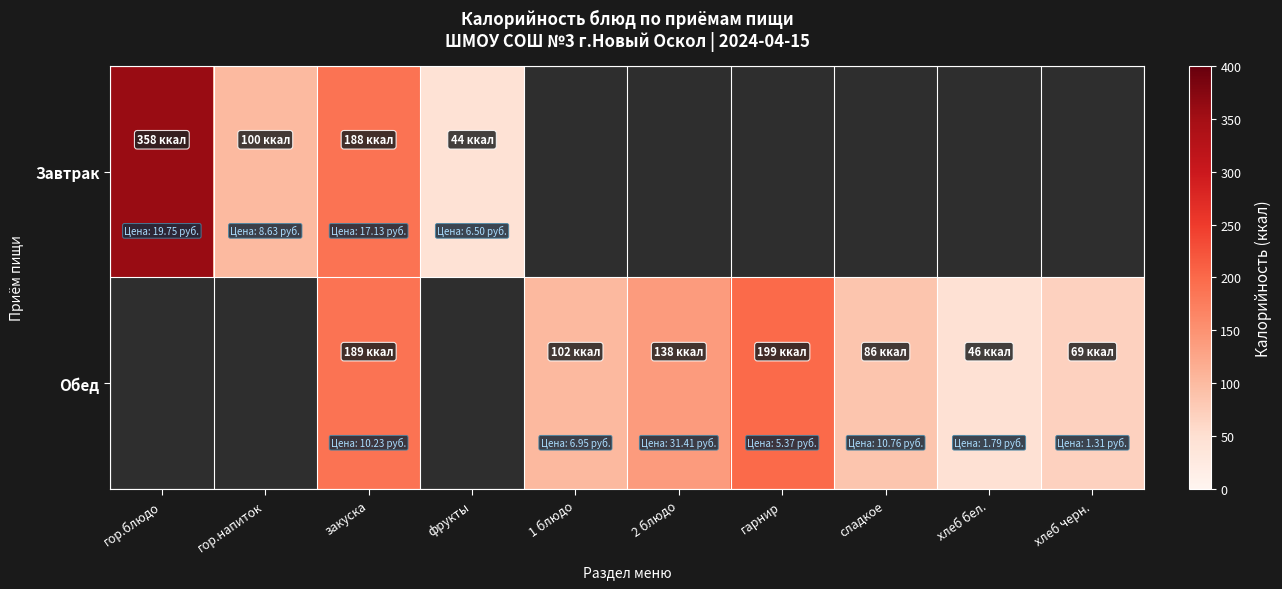

Which series has the largest range (max minus min)?

Завтрак